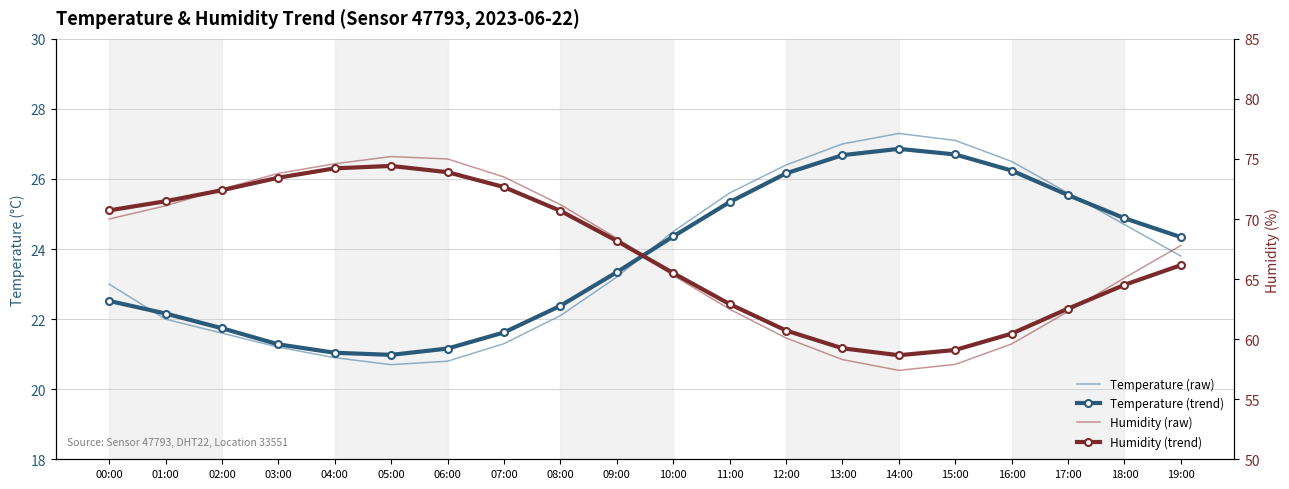

True or false: Humidity (raw) has more than 1 points higher than both neighbors.

False